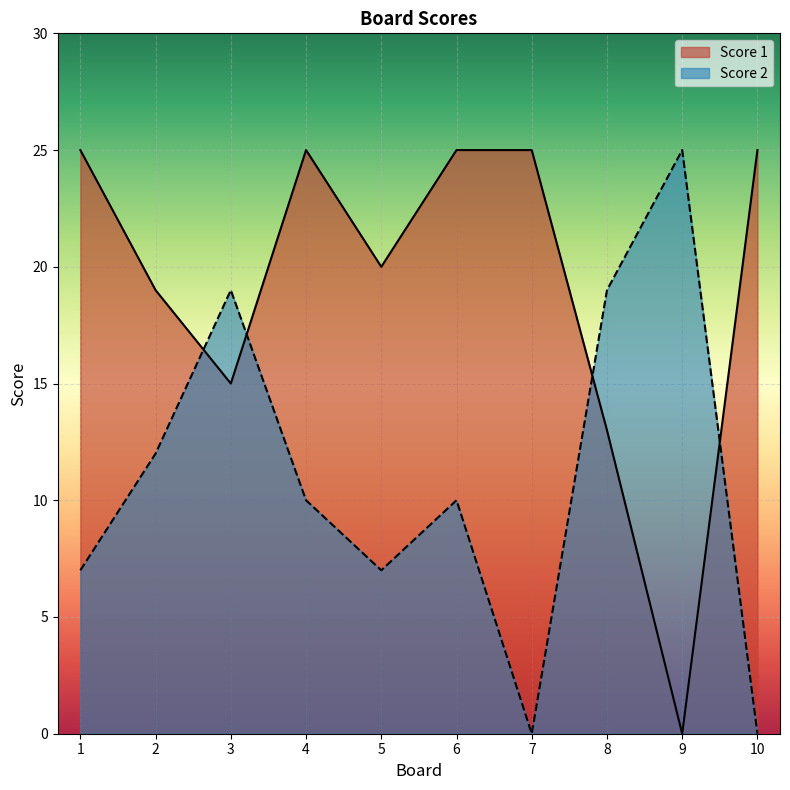

Is it true that Score 1 equals 15 at 9?

False